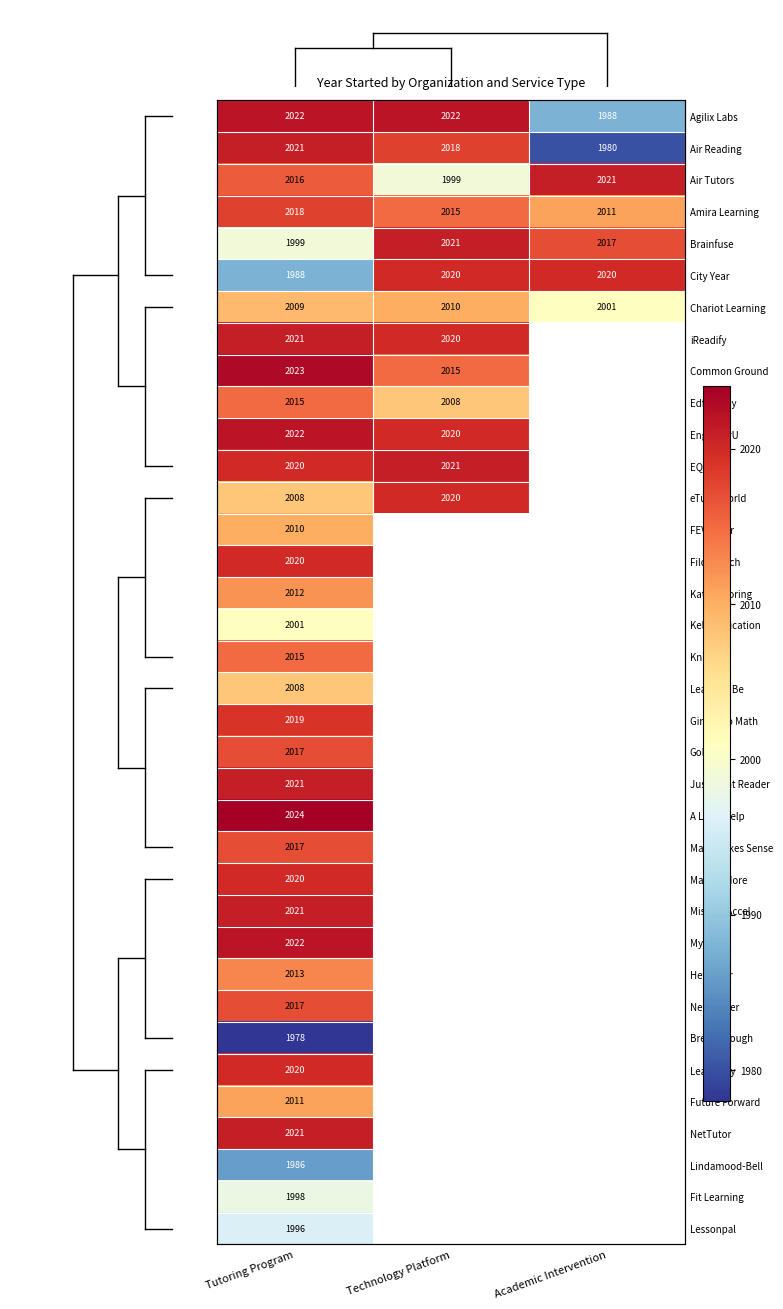

Which label corresponds to the largest value in the chart?

Tutoring Program